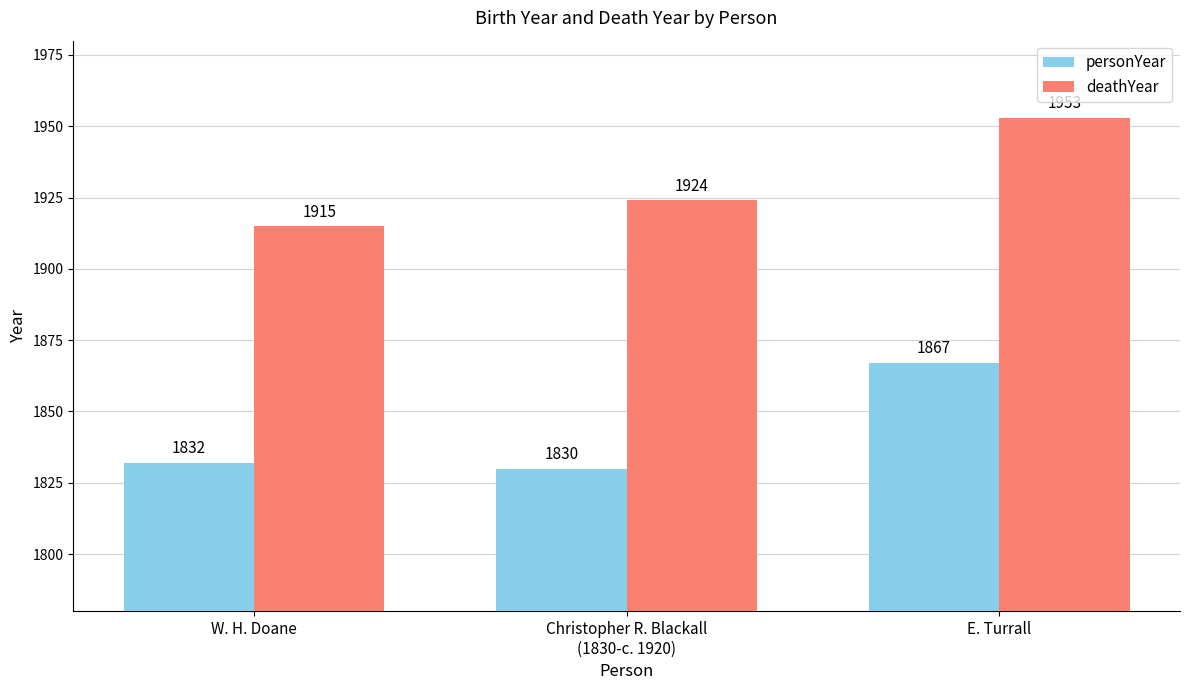

What is the difference between the deathYear values at E. Turrall and Christopher R. Blackall
(1830-c. 1920)?

29